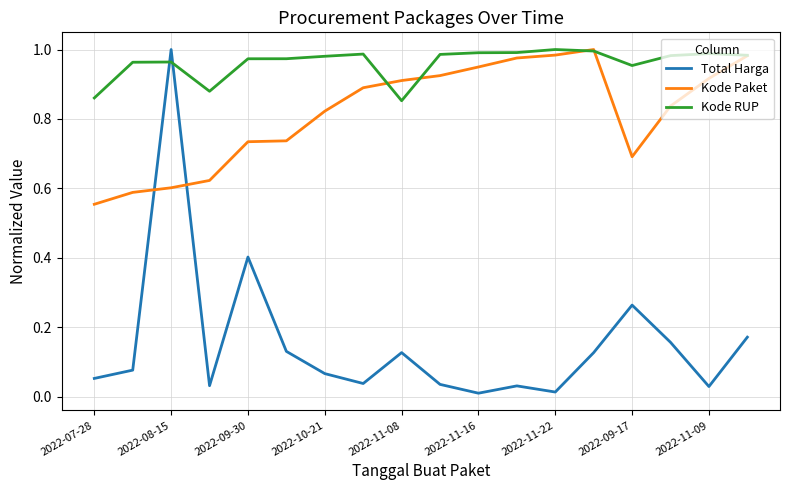

Which series has the largest total across all categories?

Kode RUP